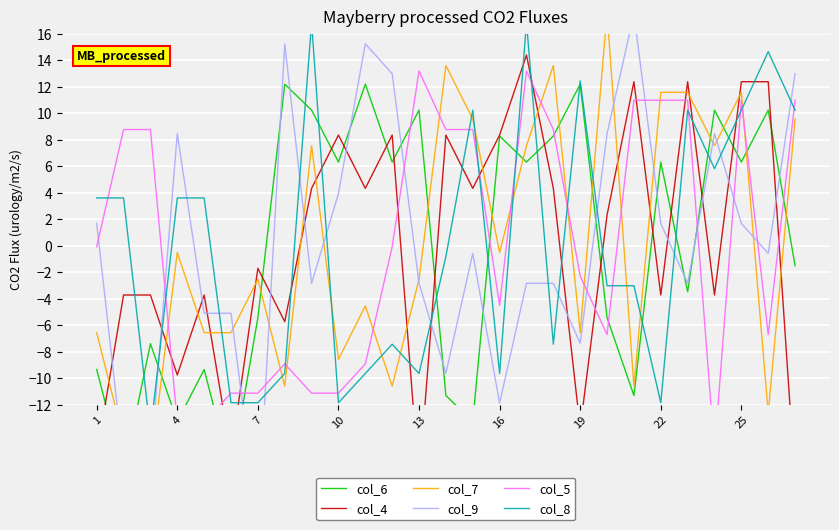

How many lines are shown in the chart?

6